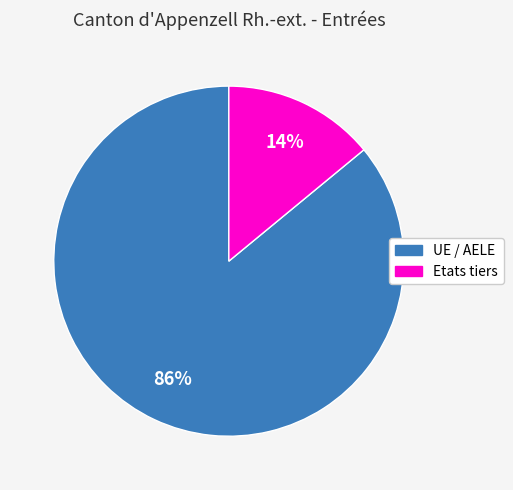

What percentage is the UE / AELE slice, to the nearest percent?

86%